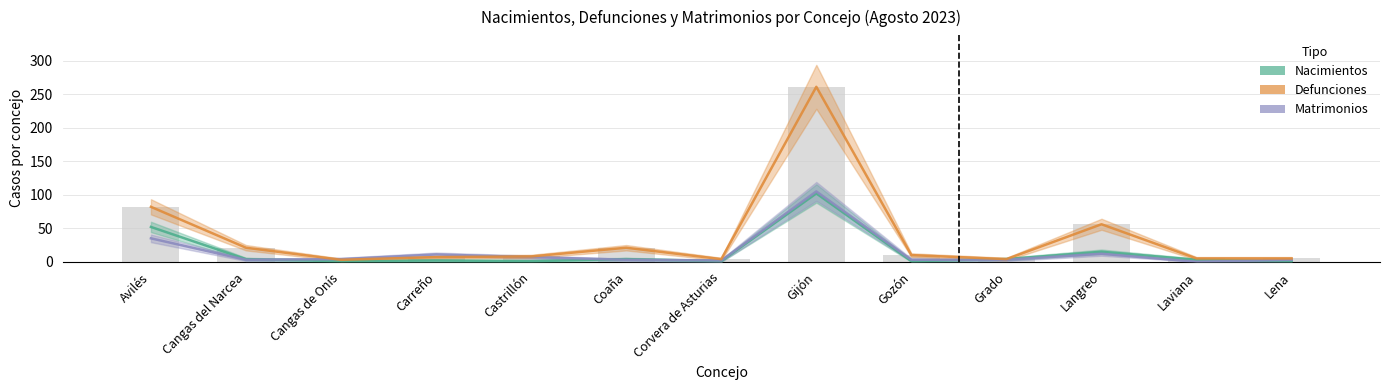

How many distinct data groups are displayed?

3